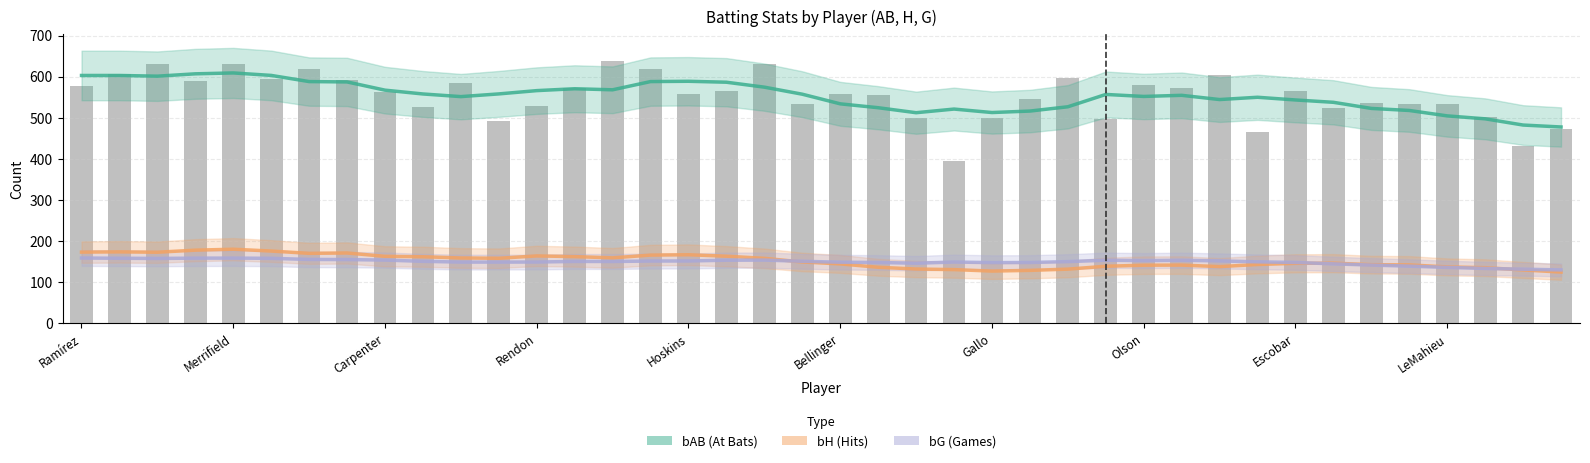

List the series in order of their peak value, highest first.

bAB raw, bAB, bH, bG